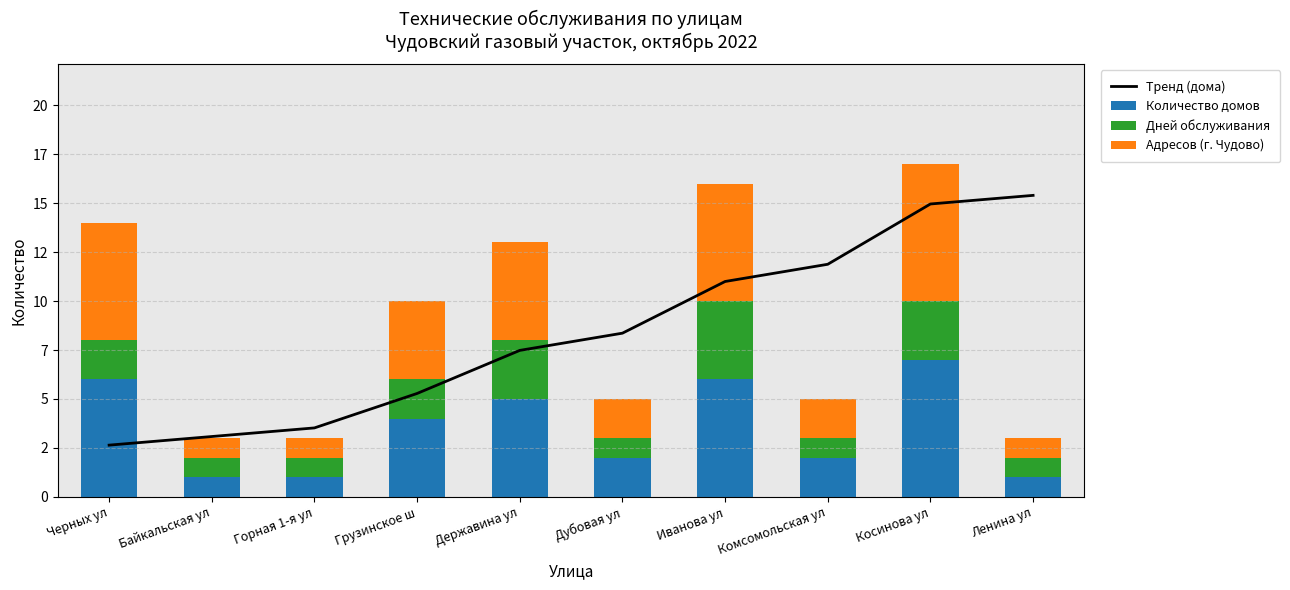

Between Грузинское ш and Иванова ул, which is larger?

Иванова ул